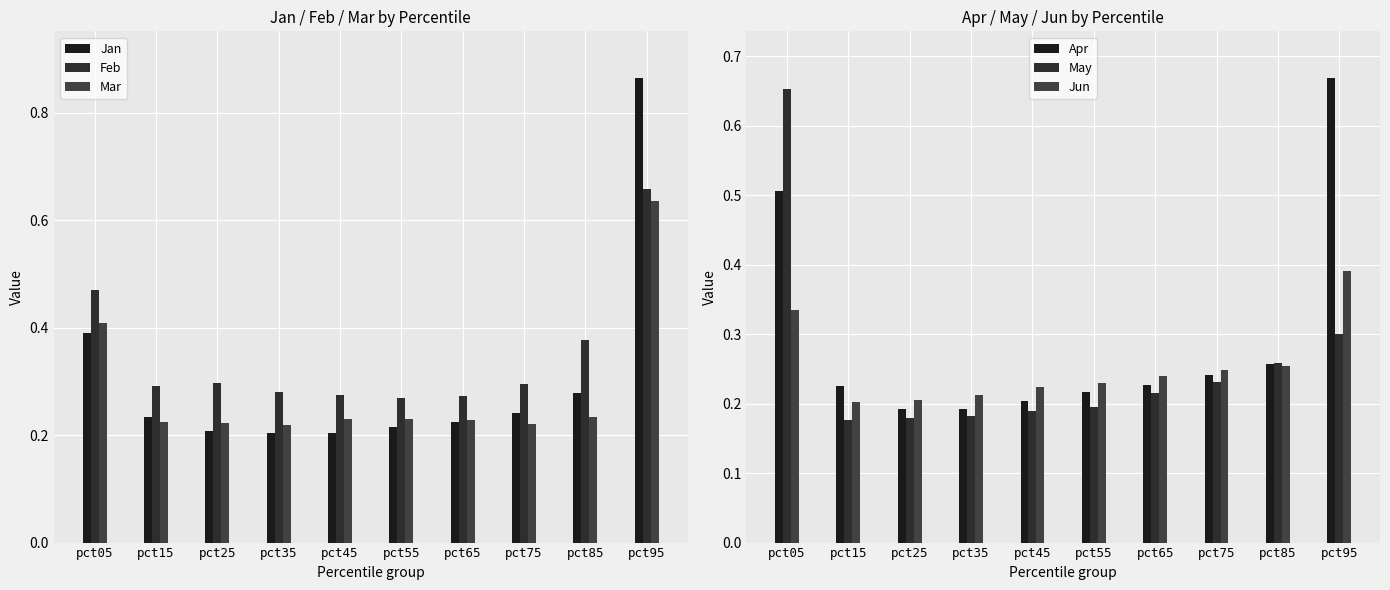

What is the value of the Feb bar at the 2nd from the left?

0.3